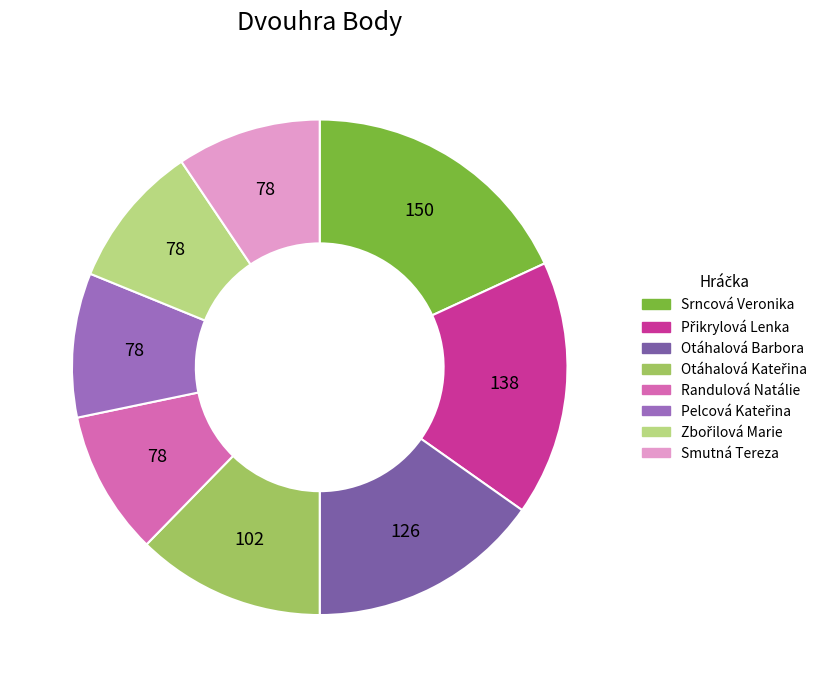

Is there a majority slice in this chart?

No